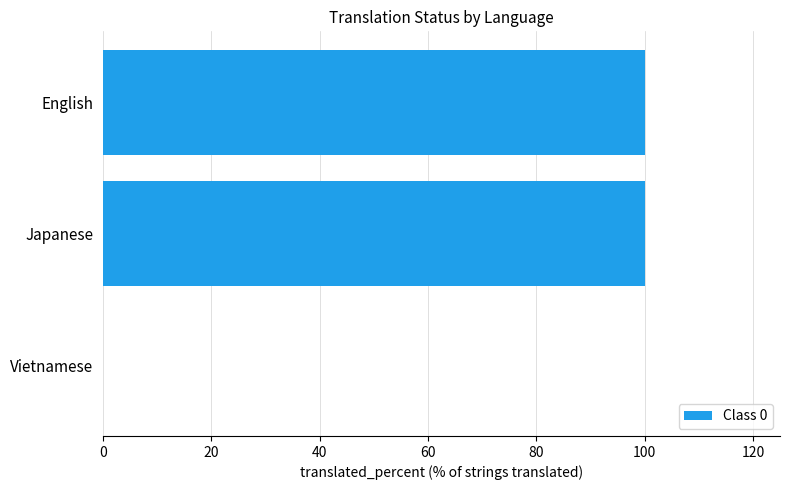

How many categories are shown in the chart?

3